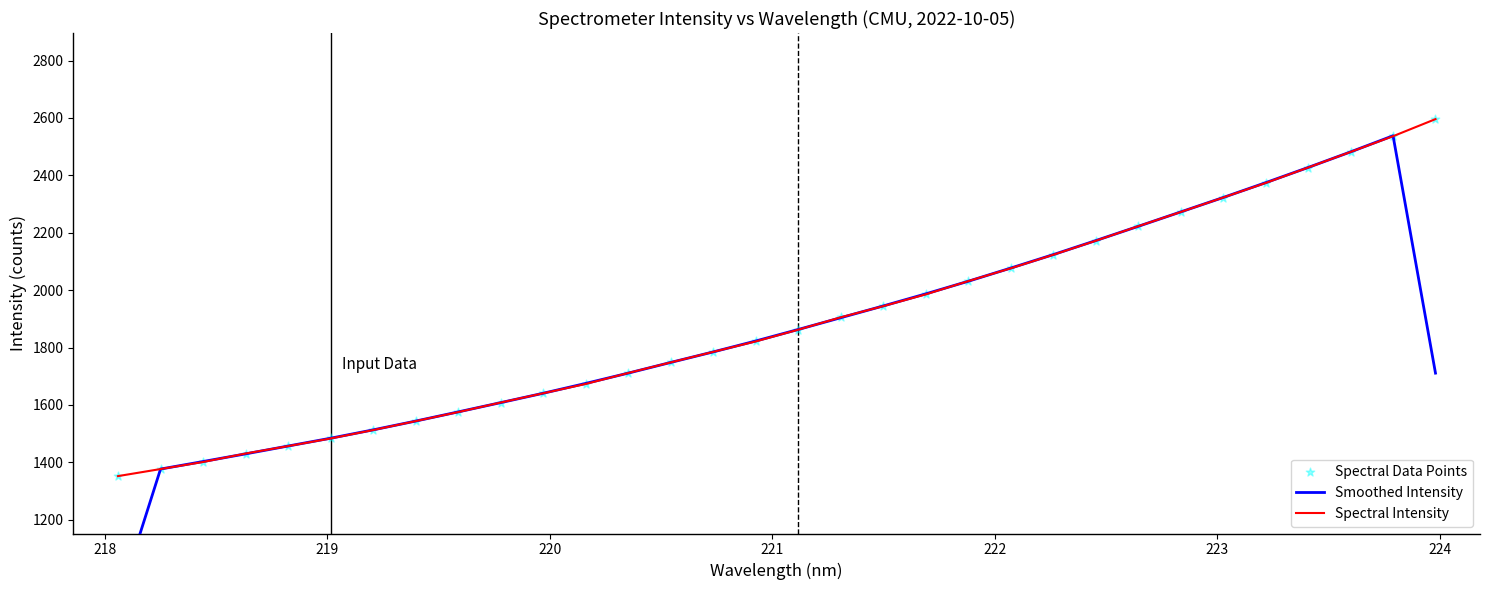

What are all the series names shown in the legend?

Smoothed Intensity, Spectral Intensity, Spectral Data Points